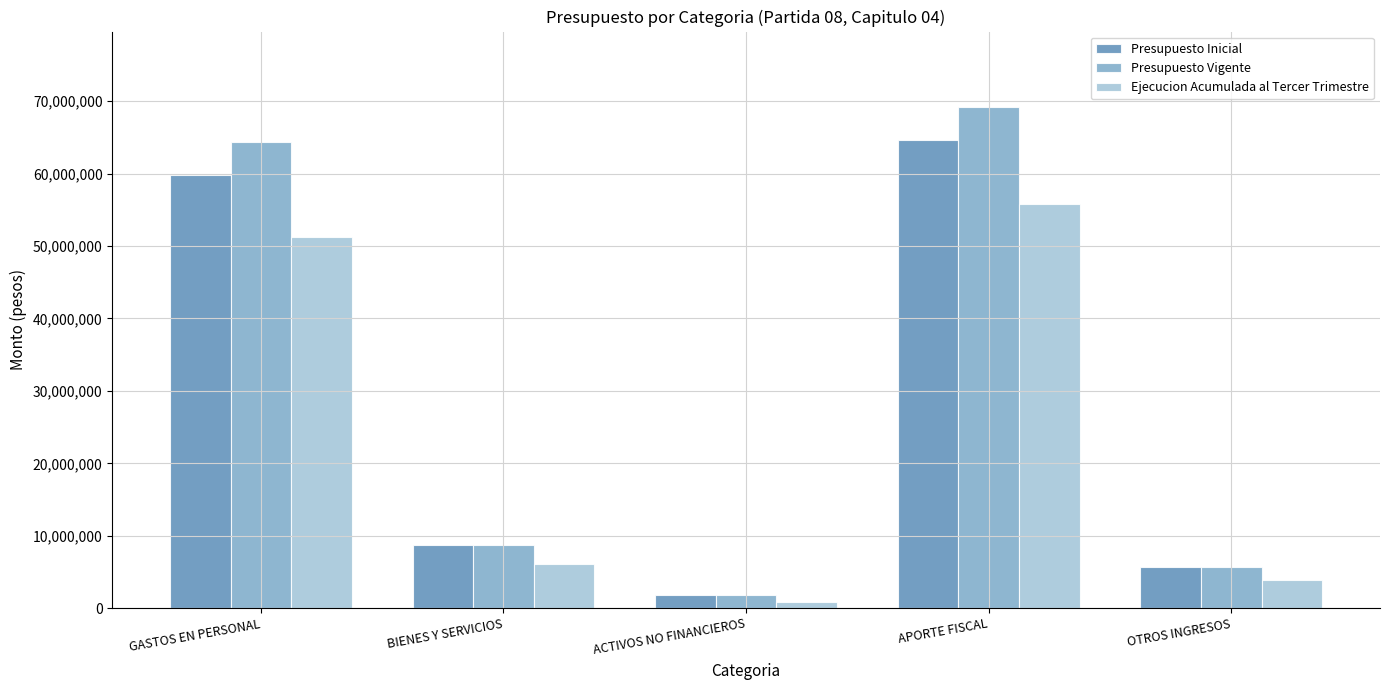

Reading right to left, what are all the values shown in this chart?

Presupuesto Inicial: 5671097	64673432	1815507	8711460	59849316
Presupuesto Vigente: 5671097	69233743	1815507	8711460	64417112
Ejecucion Acumulada al Tercer Trimestre: 3862200	55784222	818305	6145861	51296196